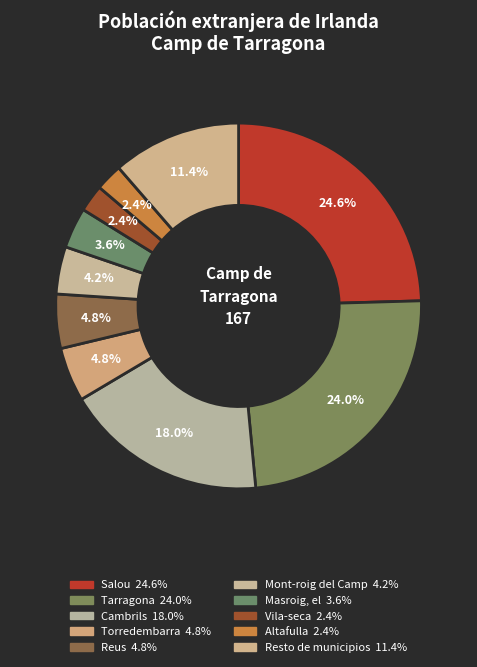

Between Tarragona and Torredembarra, which is larger?

Tarragona